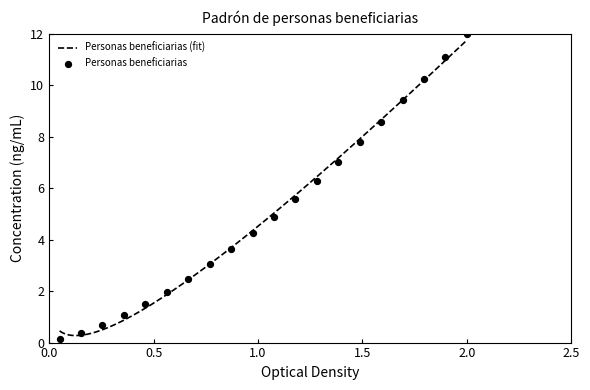

Which has a higher value, 11 or 2?

11